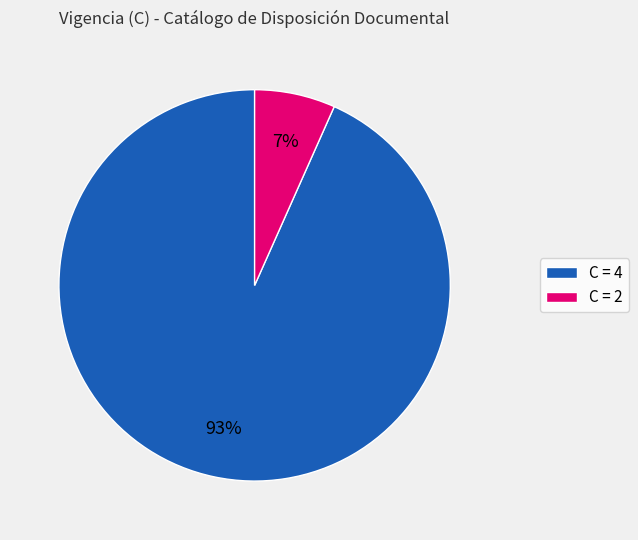

Count the number of slices in the pie.

2